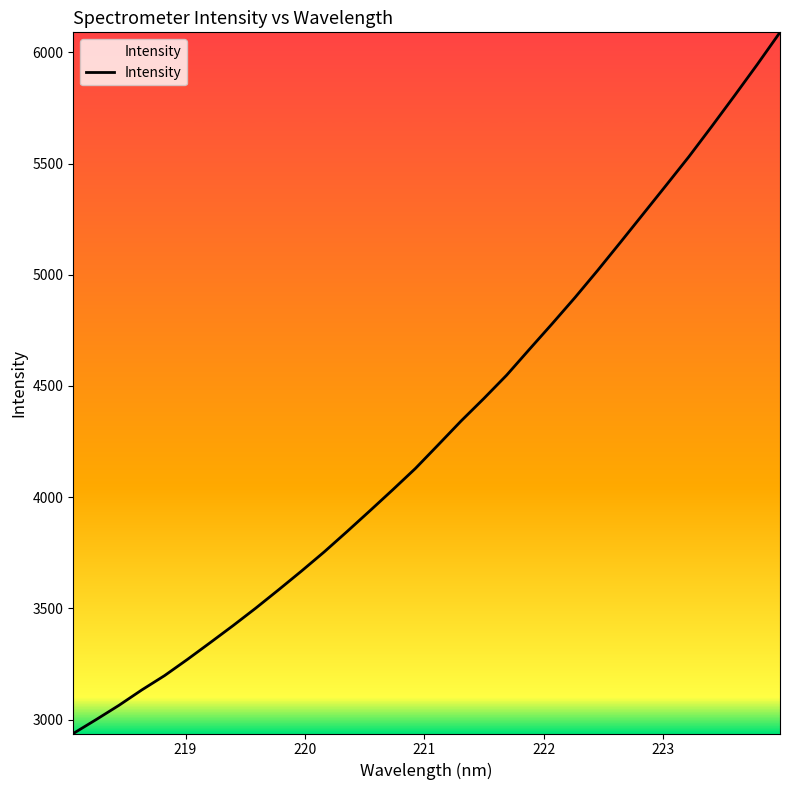

What is the smallest value displayed?

2937.4